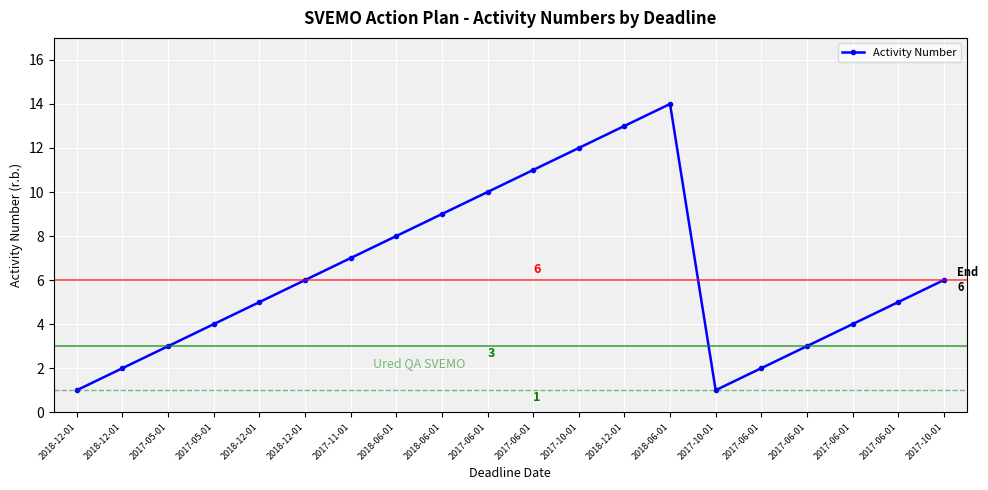

Does the chart display data point markers on the line(s)?

Yes